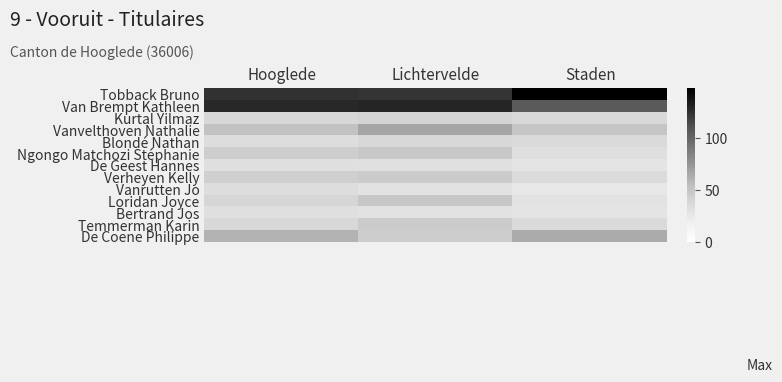

Reading left to right, list all the values displayed in this chart.

Tobback Bruno: Hooglede=124	Lichtervelde=123	Staden=148
Van Brempt Kathleen: Hooglede=128	Lichtervelde=129	Staden=106
Kurtal Yilmaz: Hooglede=37	Lichtervelde=40	Staden=37
Vanvelthoven Nathalie: Hooglede=52	Lichtervelde=66	Staden=50
Blondé Nathan: Hooglede=33	Lichtervelde=37	Staden=36
Ngongo Matchozi Stéphanie: Hooglede=44	Lichtervelde=48	Staden=32
De Geest Hannes: Hooglede=32	Lichtervelde=31	Staden=28
Verheyen Kelly: Hooglede=43	Lichtervelde=46	Staden=35
Vanrutten Jo: Hooglede=33	Lichtervelde=30	Staden=25
Loridan Joyce: Hooglede=39	Lichtervelde=49	Staden=29
Bertrand Jos: Hooglede=32	Lichtervelde=30	Staden=28
Temmerman Karin: Hooglede=37	Lichtervelde=46	Staden=36
De Coene Philippe: Hooglede=60	Lichtervelde=45	Staden=64